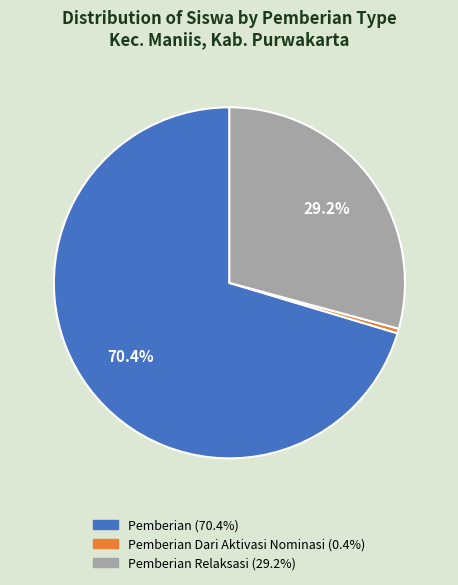

Is there any slice that represents more than half of the pie?

Yes